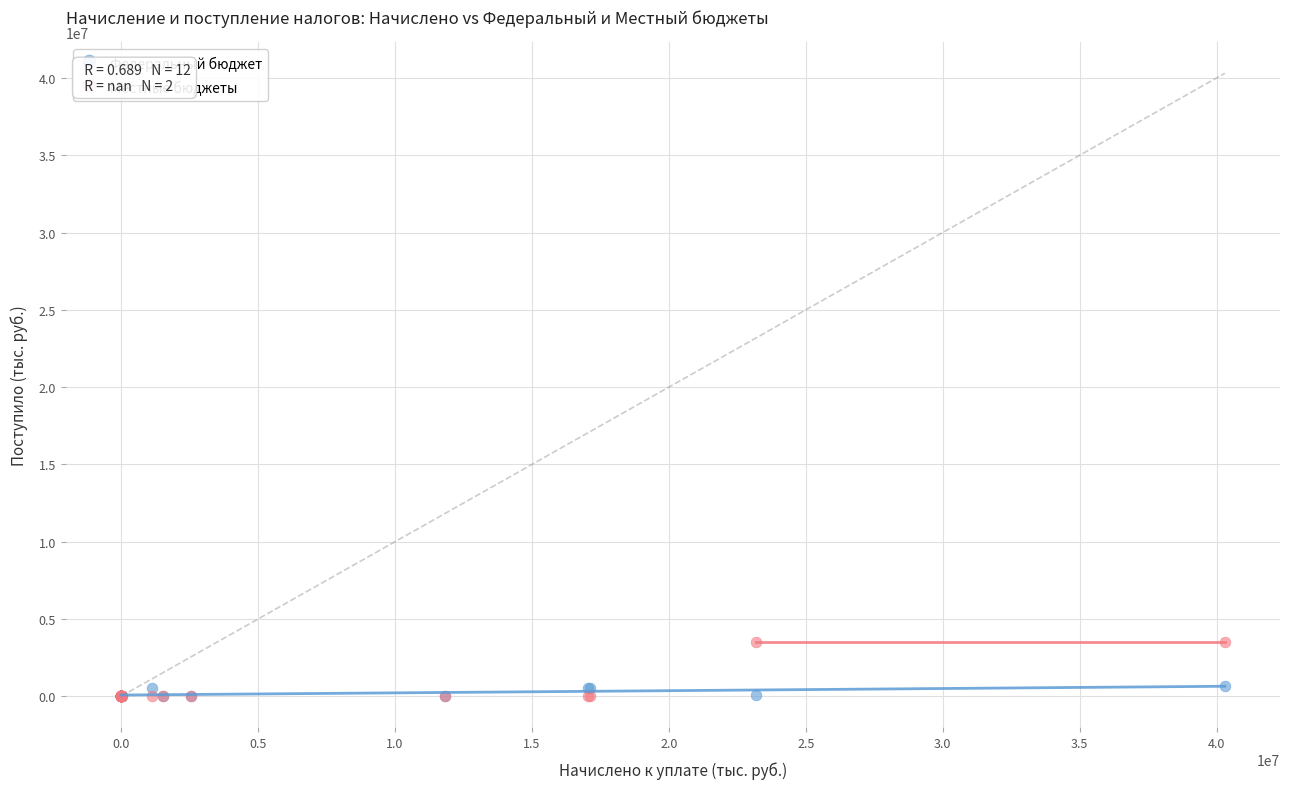

What are all the series names shown in the legend?

Федеральный бюджет, Местные бюджеты